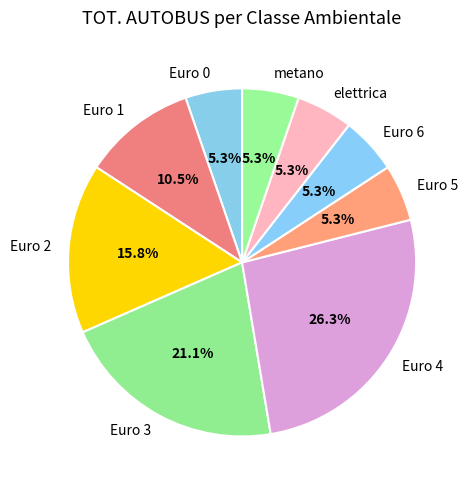

Which category has the biggest portion of the pie?

Euro 4